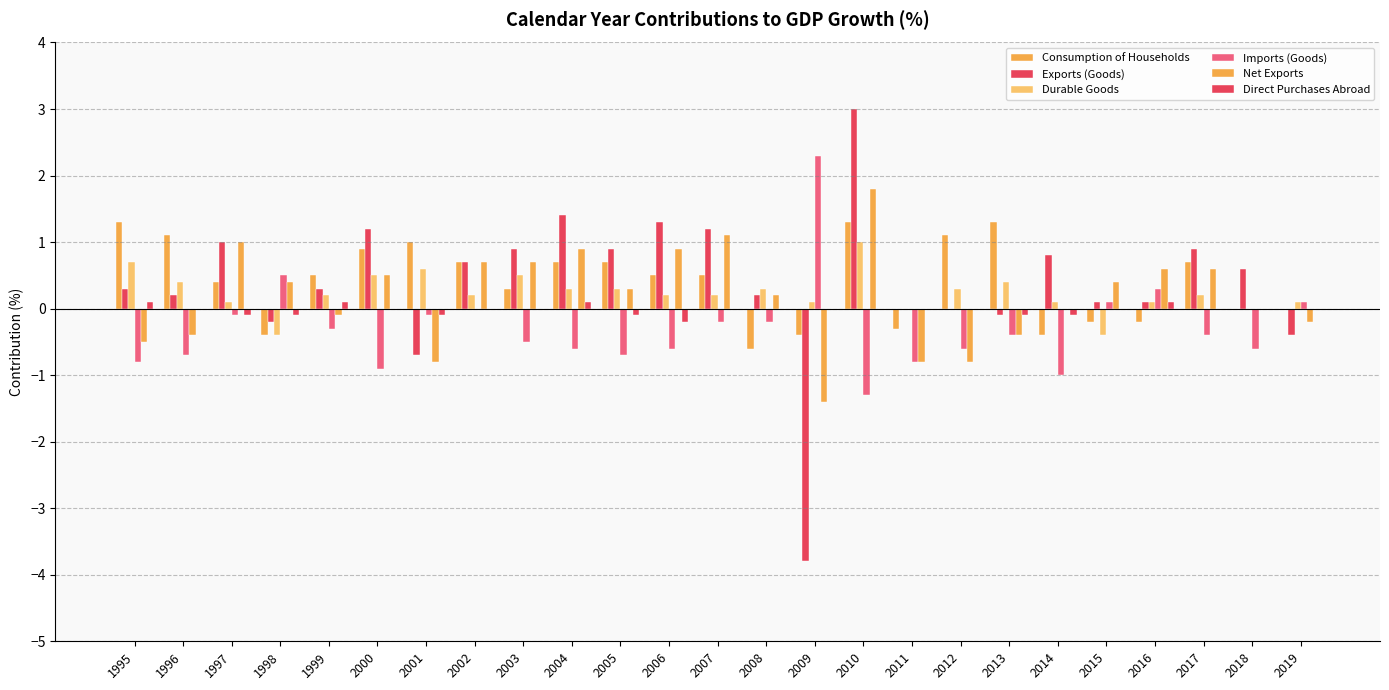

Are the bars horizontal?

No